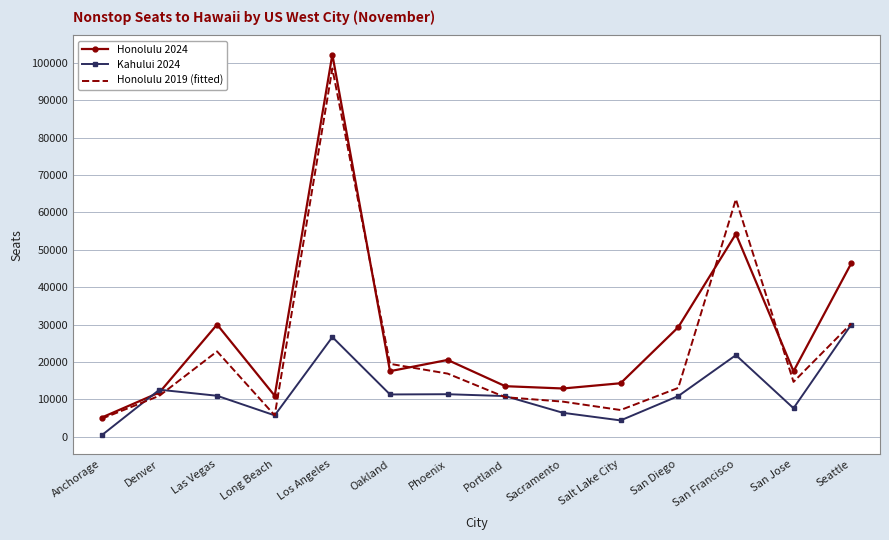

At Las Vegas, list the series in order from smallest to largest.

Kahului 2024, Honolulu 2019 (fitted), Honolulu 2024